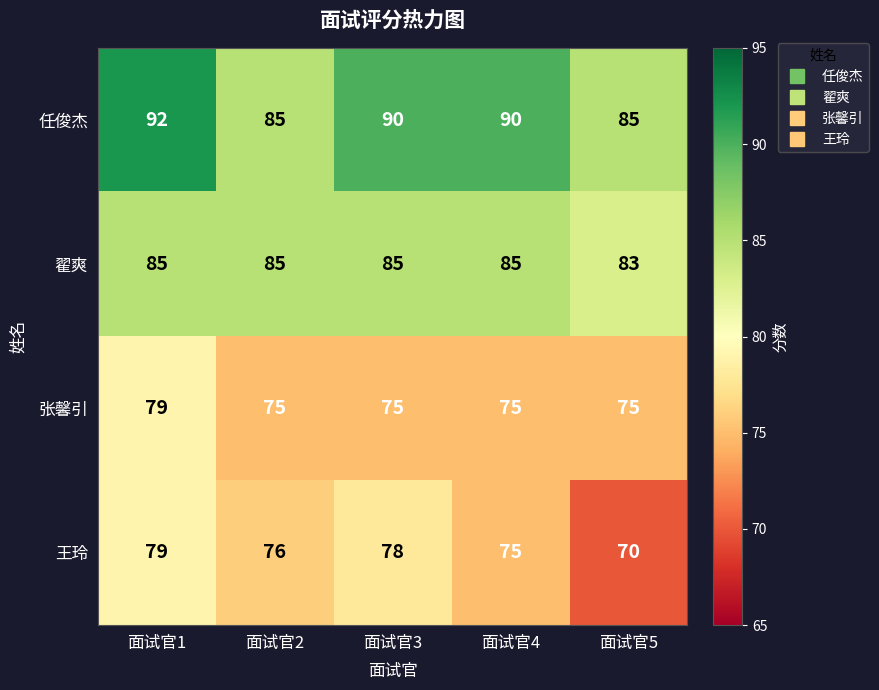

Reading left to right, extract all data points from this chart.

任俊杰: 面试官1=92	面试官2=85	面试官3=90	面试官4=90	面试官5=85
翟爽: 面试官1=85	面试官2=85	面试官3=85	面试官4=85	面试官5=83
张馨引: 面试官1=79	面试官2=75	面试官3=75	面试官4=75	面试官5=75
王玲: 面试官1=79	面试官2=76	面试官3=78	面试官4=75	面试官5=70